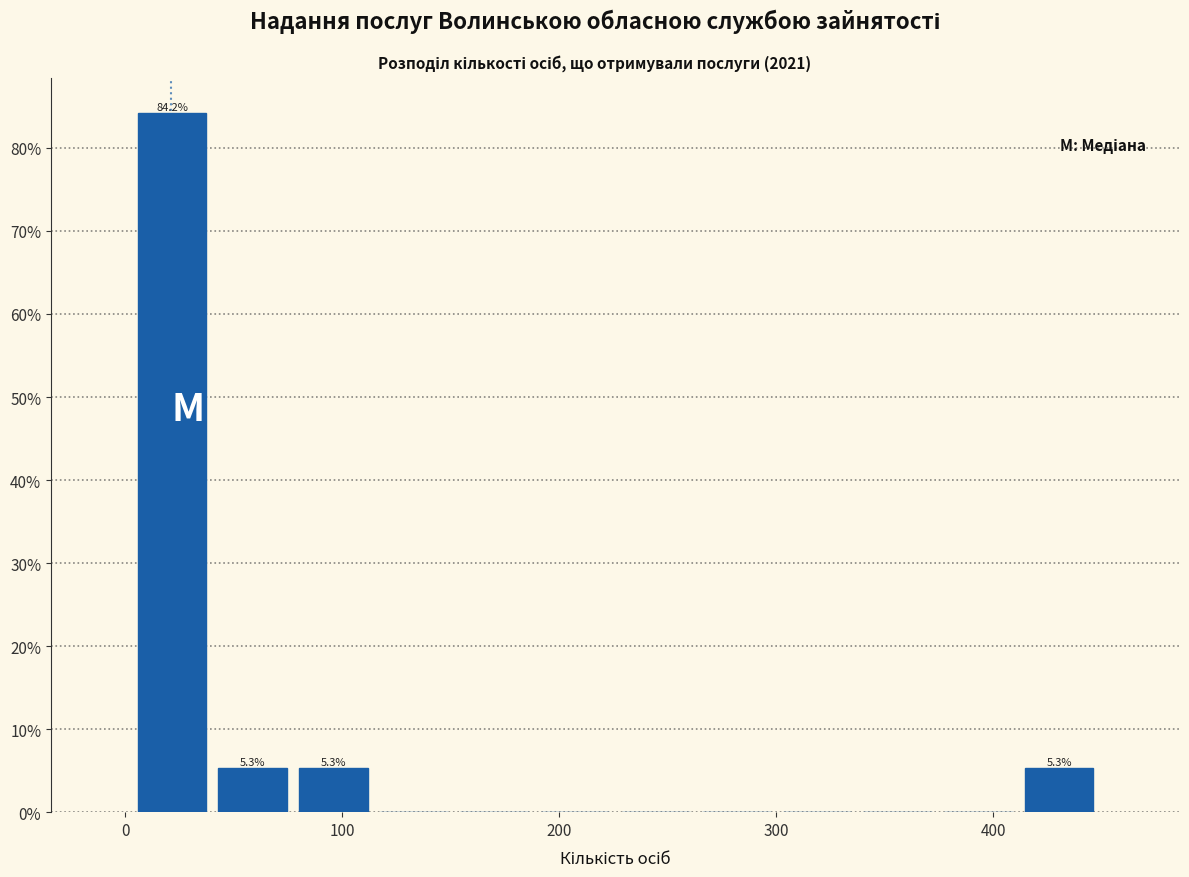

Read against the x-axis, roughly where is the centre of the tallest bar?

20